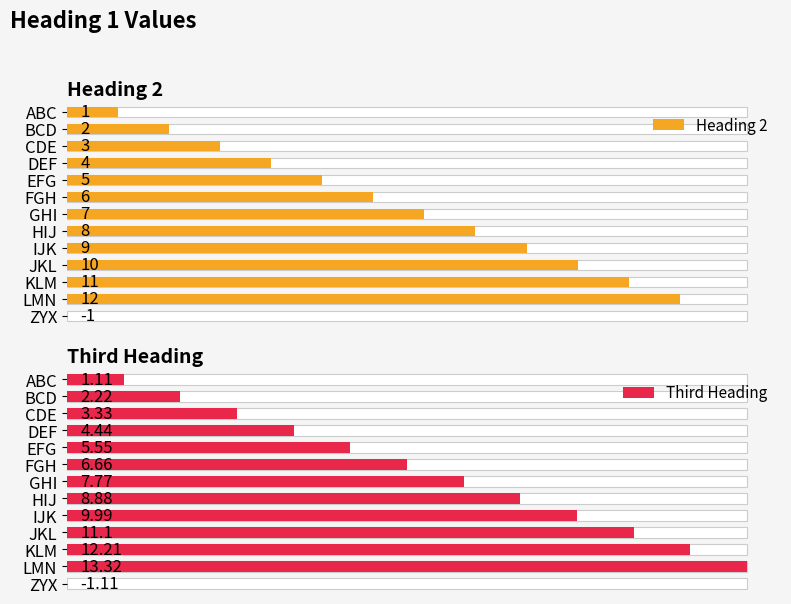

How many negative values does the Heading 2 series have?

1